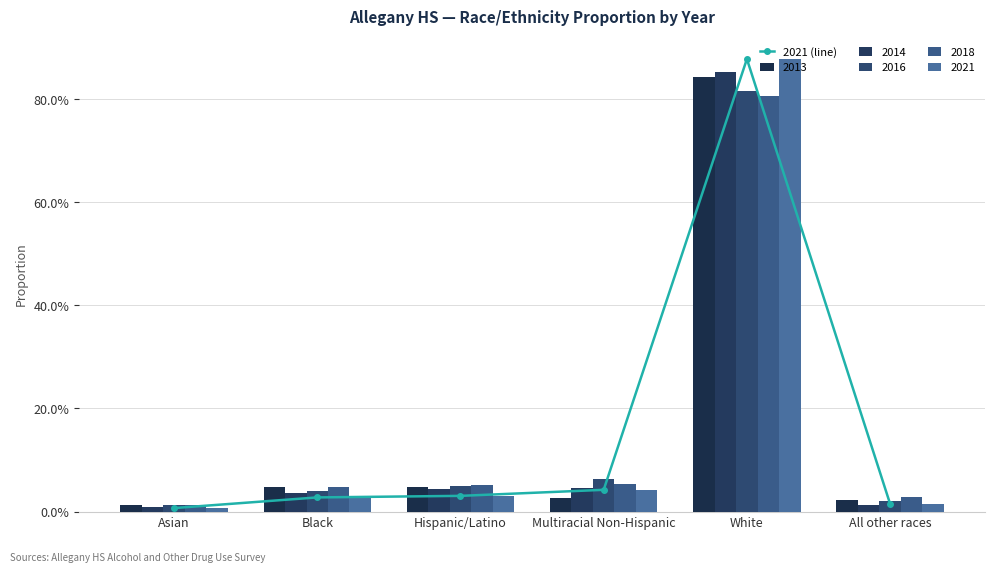

Reading left to right, extract all data points from this chart.

0.0	0.0	0.0	0.0	0.9	0.0